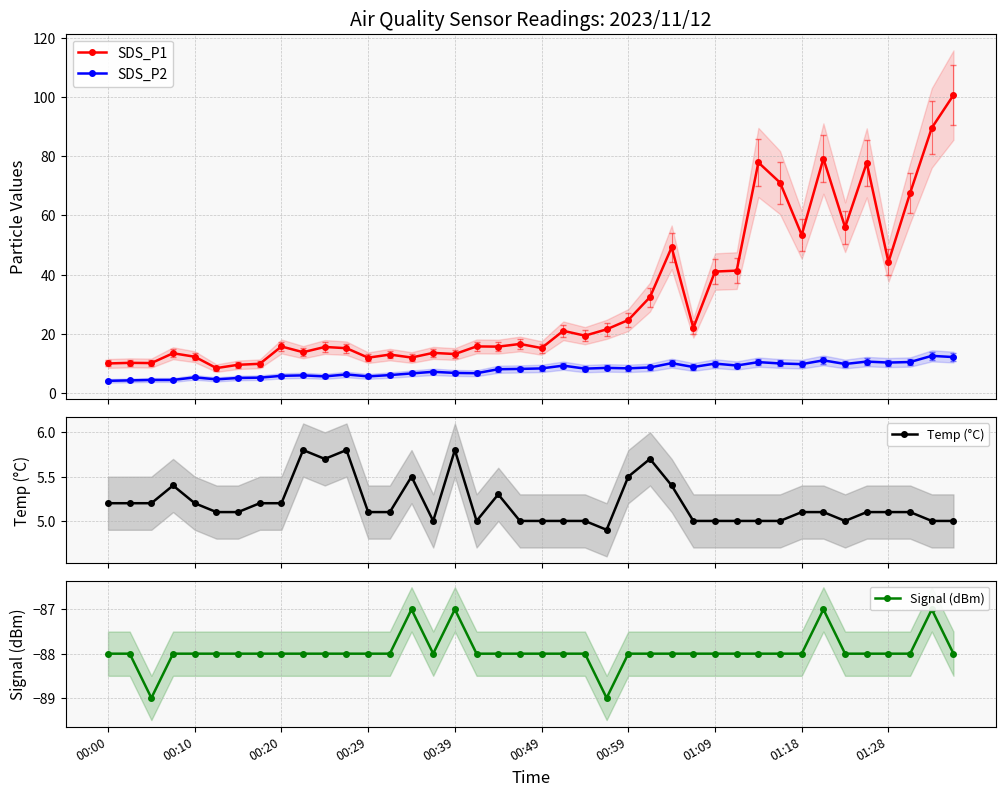

True or false: SDS_P2 and SDS_P1 intersect in this chart.

False